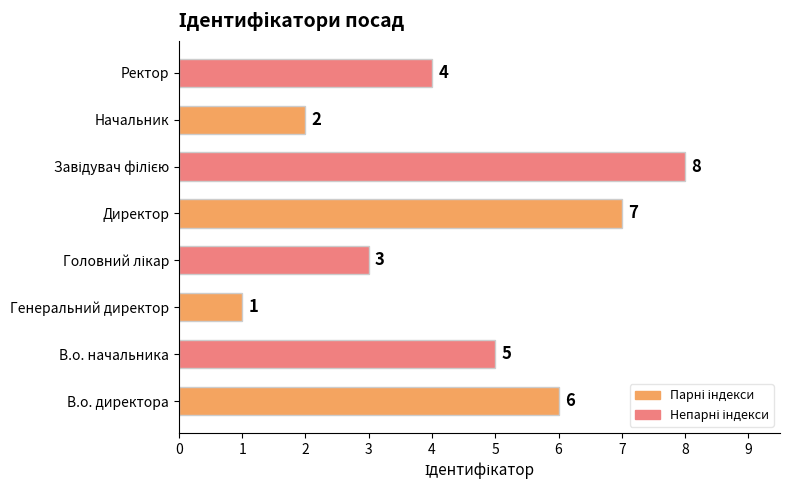

What is the minimum value shown in the chart?

1